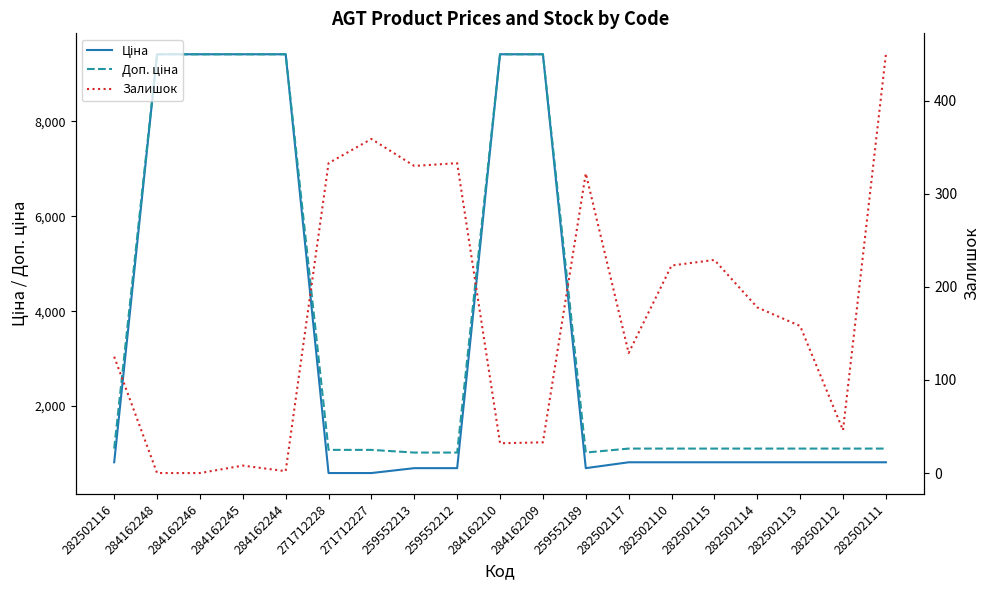

Is this an area chart (filled region under the line)?

No